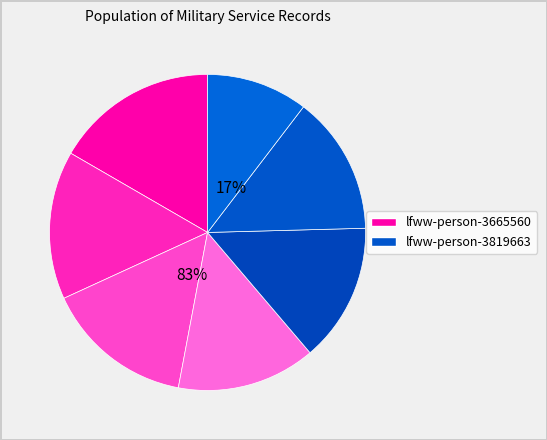

Which slice is the largest?

lfww-person-3665560